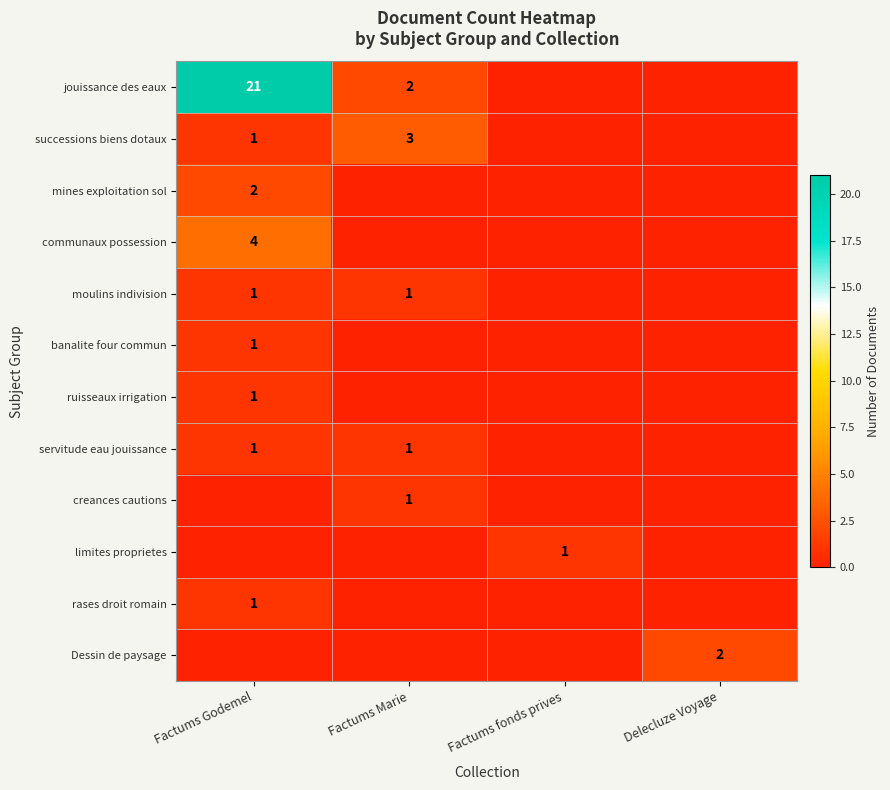

How many series are shown in this chart?

12